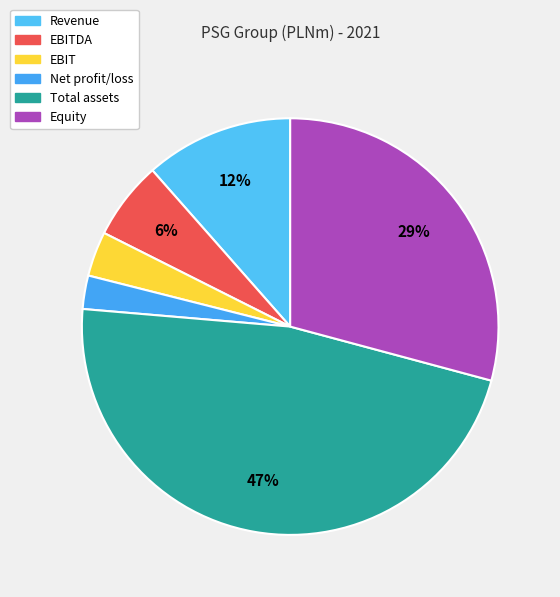

To the nearest percent, what percentage of the pie is EBITDA?

6%